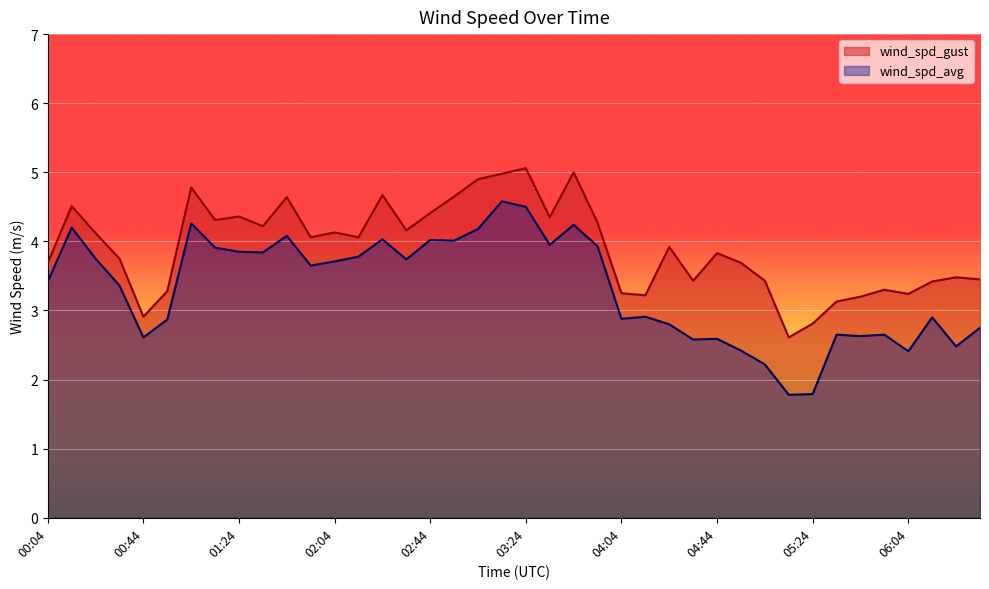

Between 03:34 and 05:54, which series saw the biggest shift?

wind_spd_avg